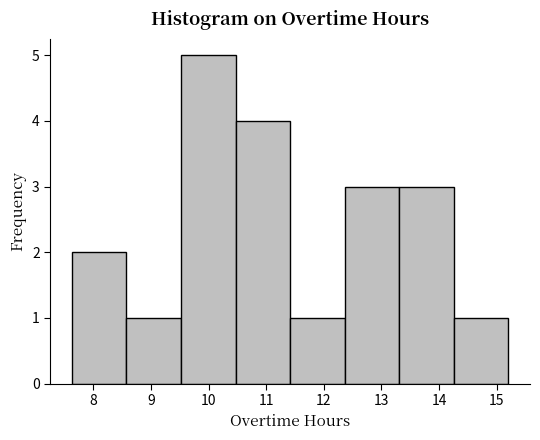

Which range on the x-axis has the tallest bar?

9.5 to 10.5